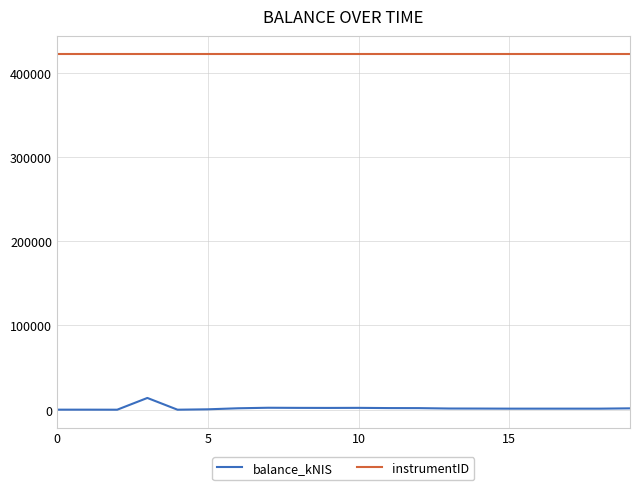

What is the greatest value displayed?

422482.0